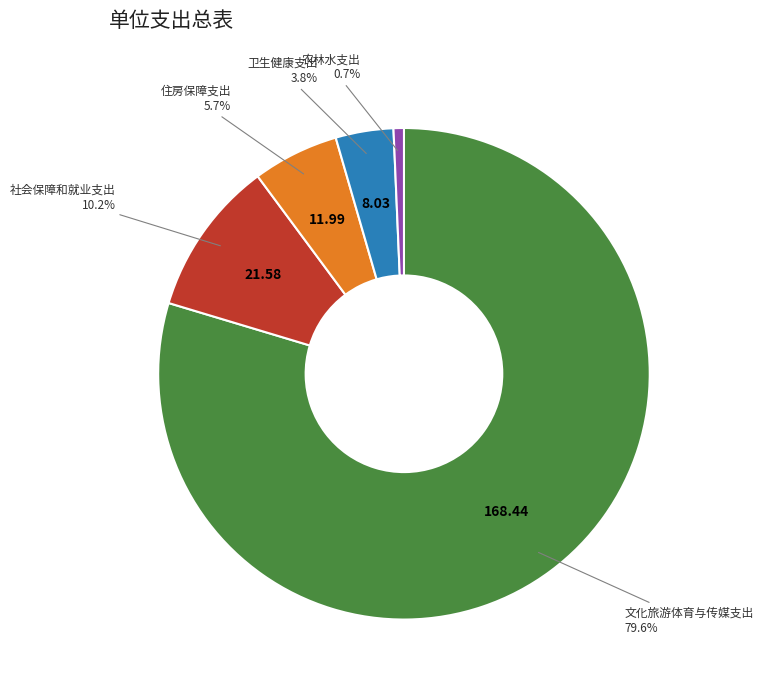

What is the largest slice in the pie chart?

文化旅游体育与传媒支出